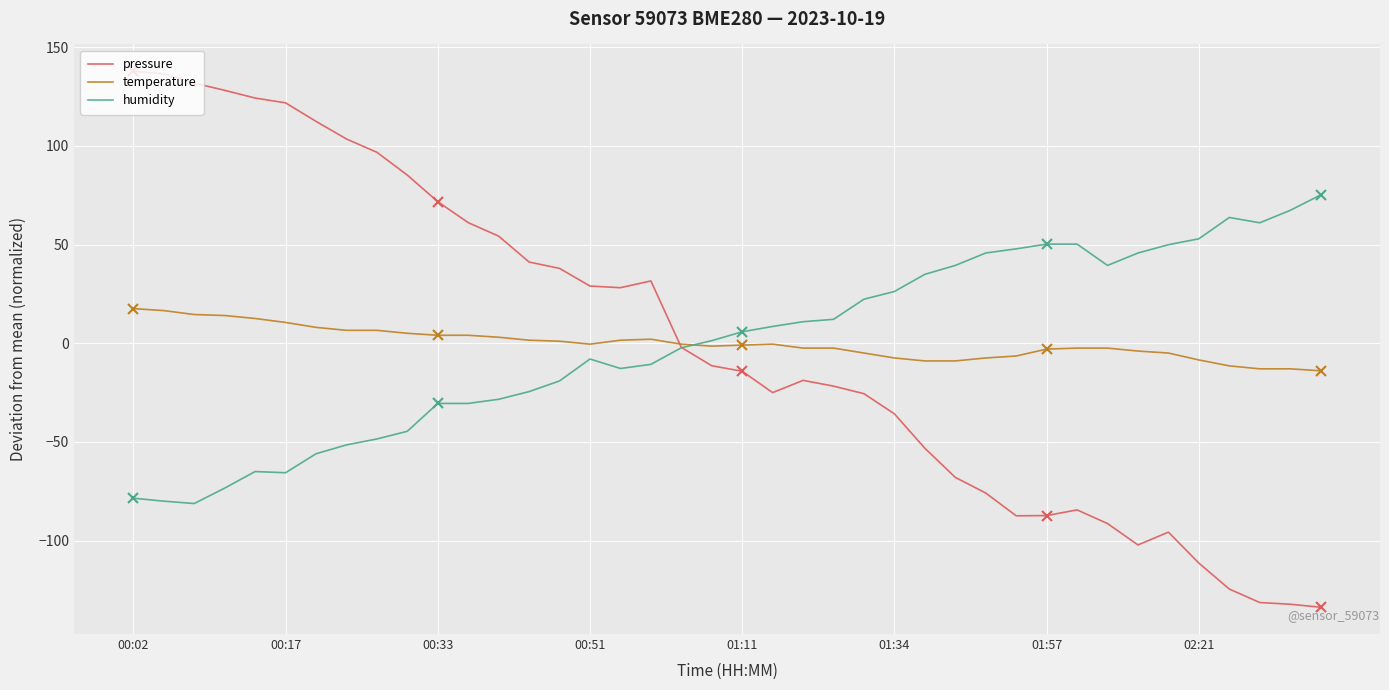

Rank the series by their maximum value, from highest to lowest.

pressure, humidity, temperature